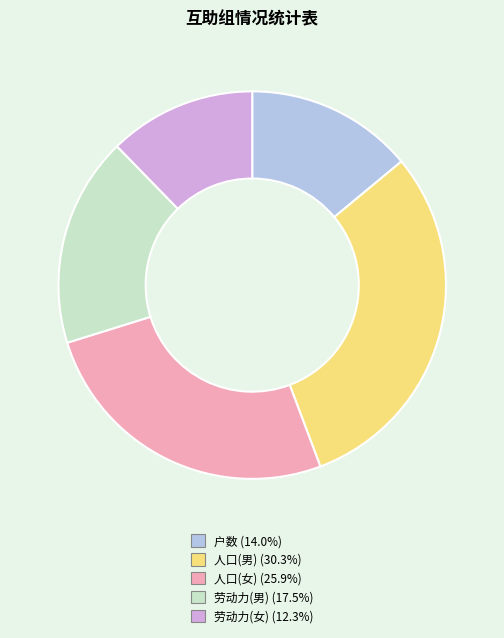

Is there a majority slice in this chart?

No